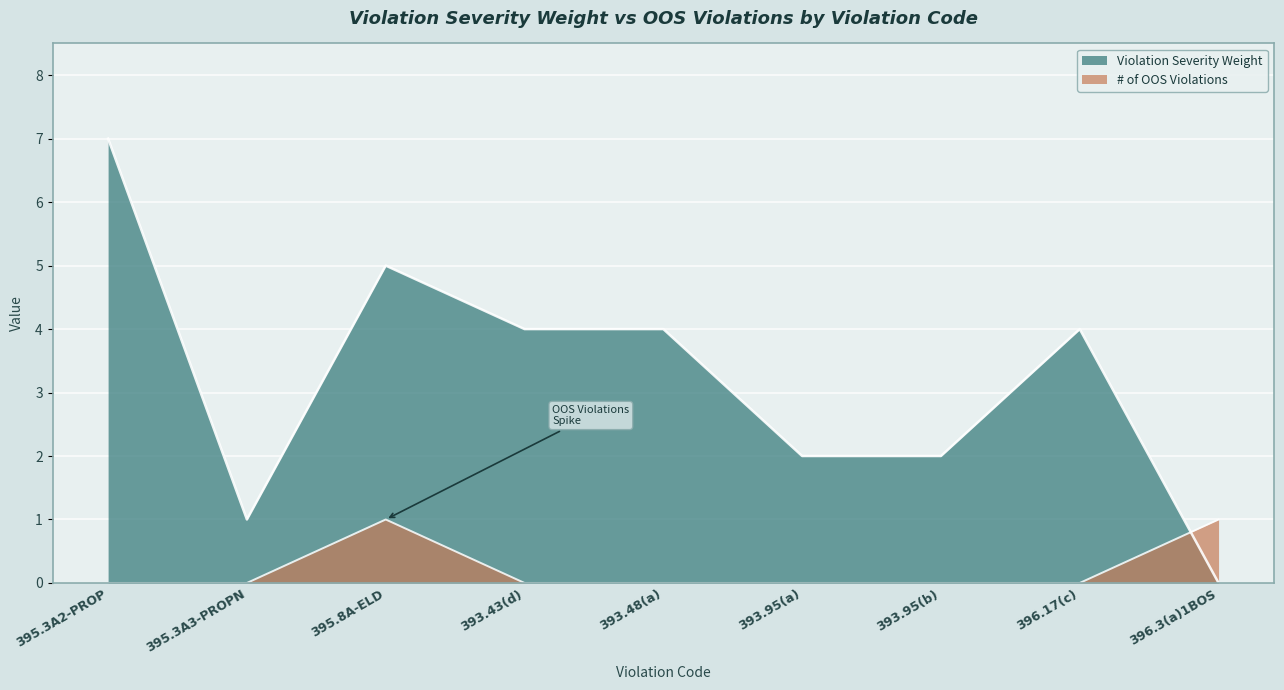

How many lines are shown in the chart?

2